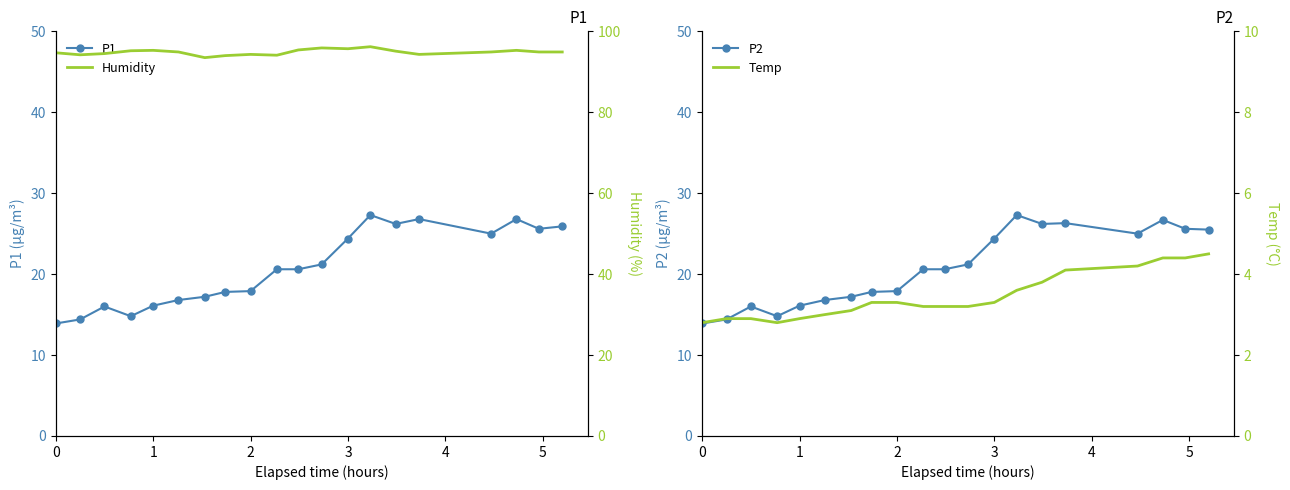

The value of P1 at 3 is 15.6. True or false?

False